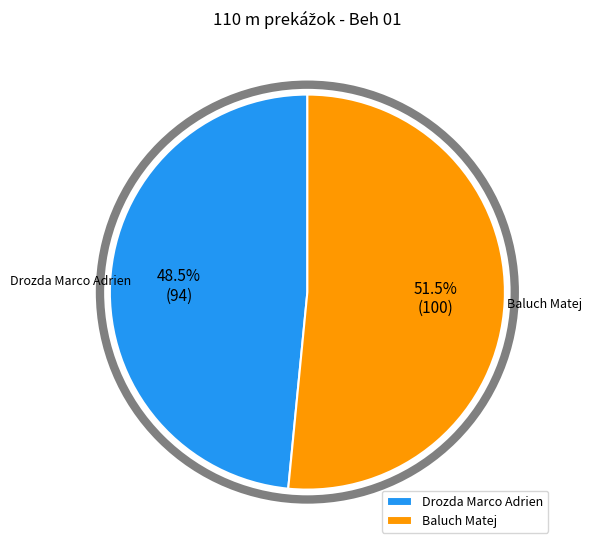

To the nearest percent, what is the difference between the largest and smallest slice percentages?

3%